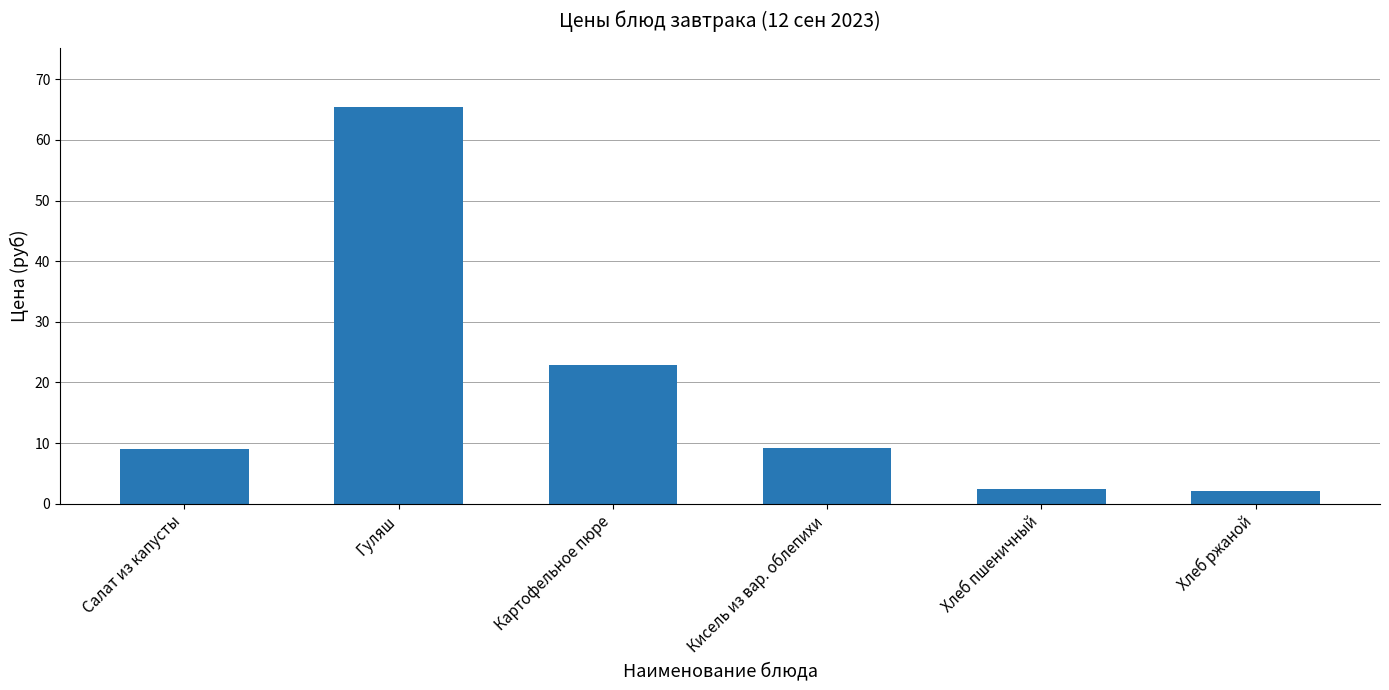

What is the label of the 6th bar from the left?

Хлеб ржаной